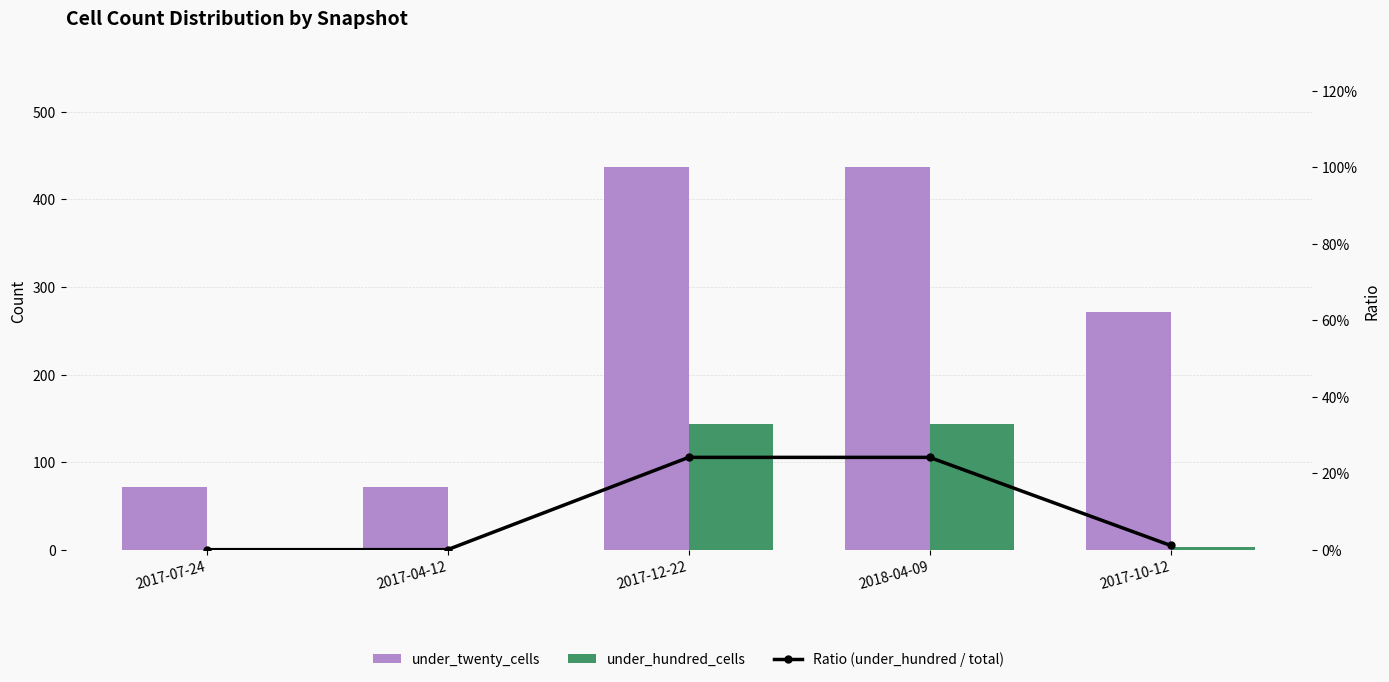

Reading left to right, list all the values displayed in this chart.

under_twenty_cells: 72.0	72.0	437.0	437.0	272.0
under_hundred_cells: 0.0	0.0	144.0	144.0	3.0
Ratio (under_hundred / total): 0.0	0.0	0.2	0.2	0.0